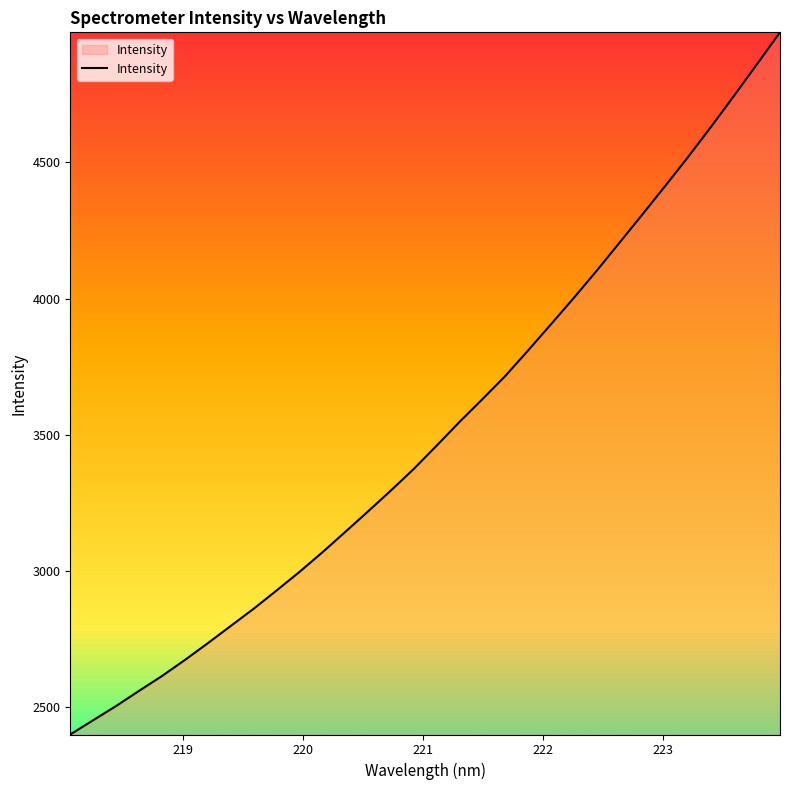

What is the difference between the maximum and minimum values?

2579.3